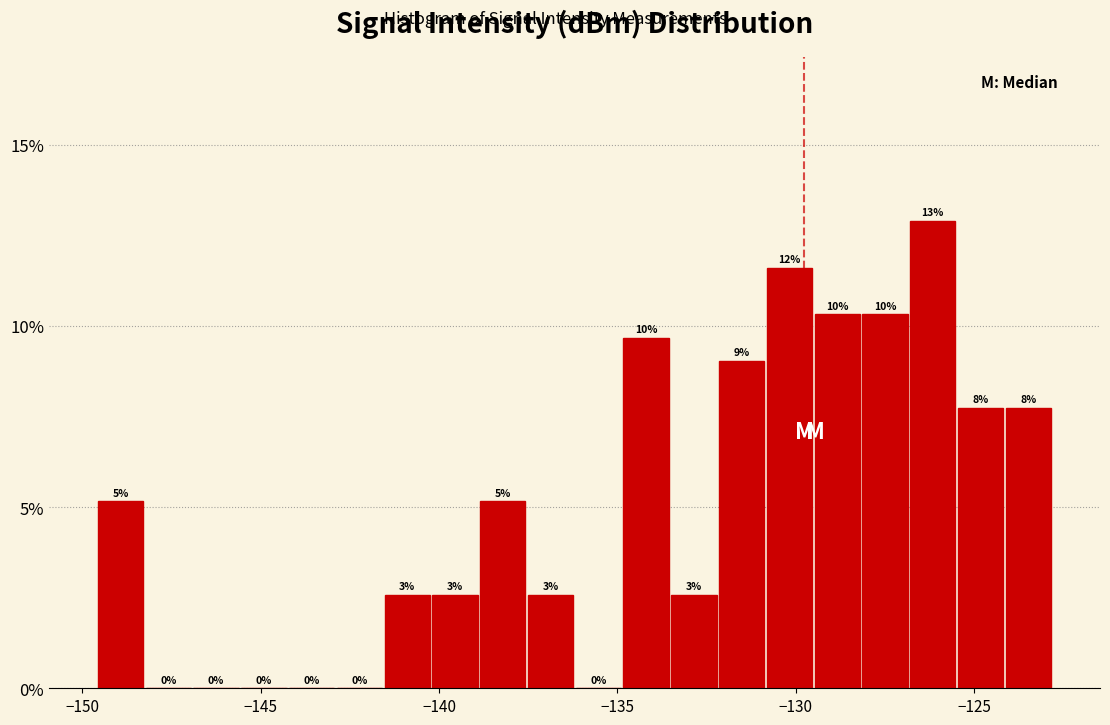

Around what value on the x-axis is the tallest bar? Give the approximate position of its centre, as read against the axis.

-126.0